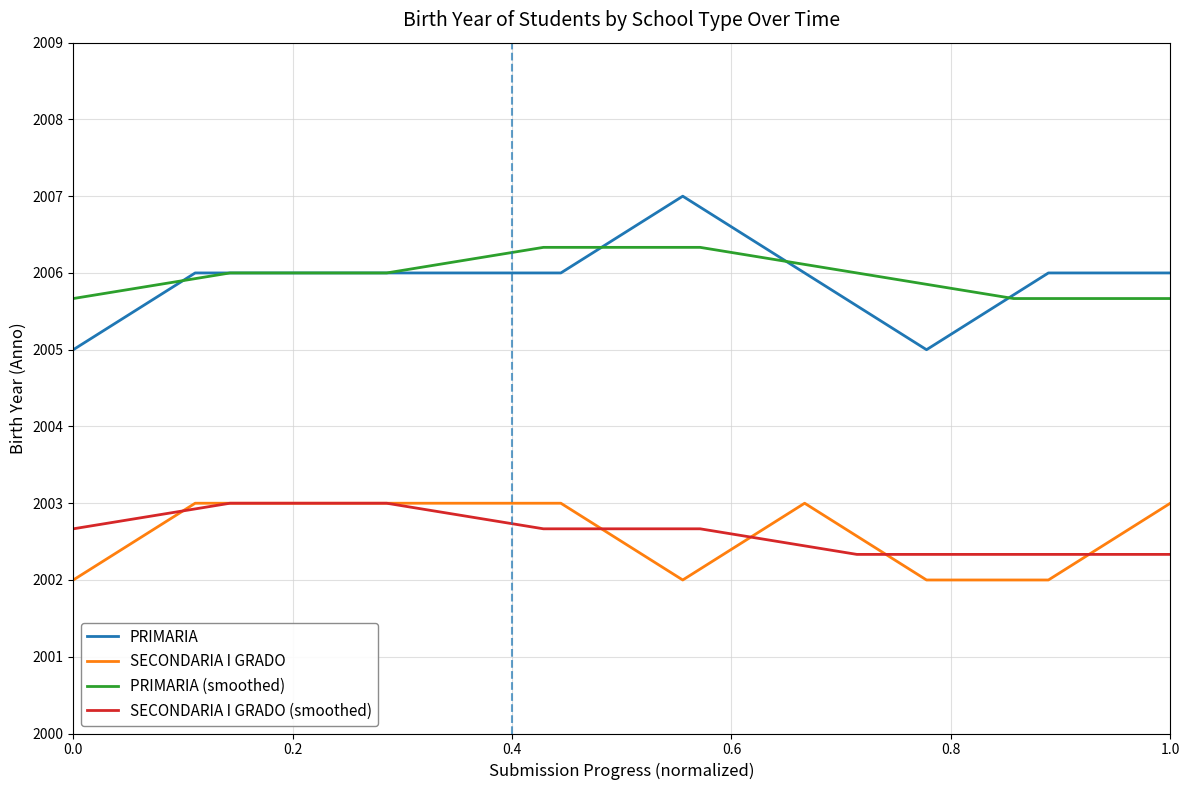

True or false: PRIMARIA has a value of 2005 at 0.0.

True